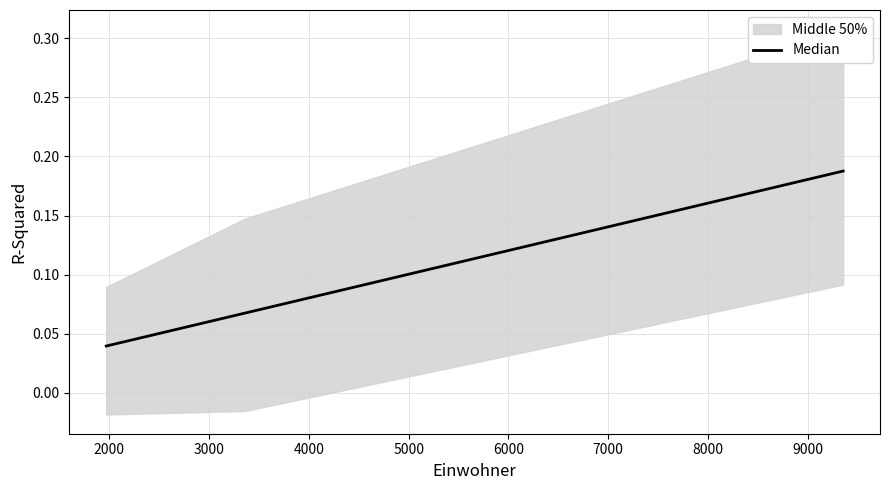

What is the value of the 2nd point from the left?

0.1